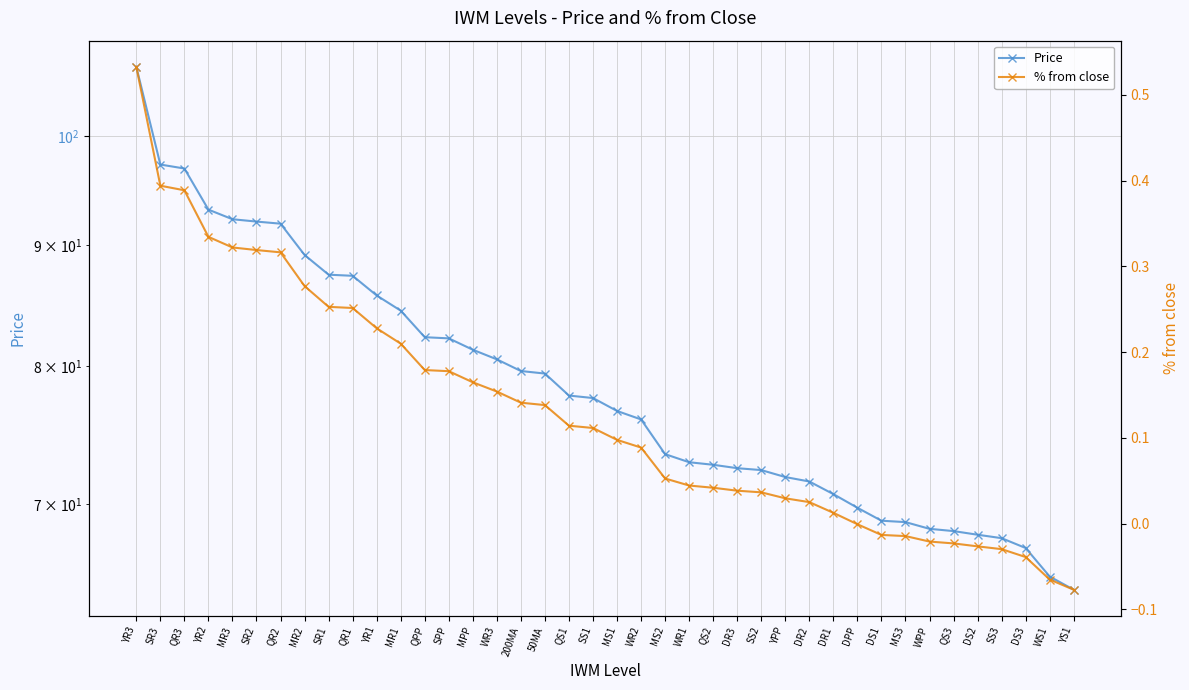

Is it true that % from close equals -0.1 at YS1?

True